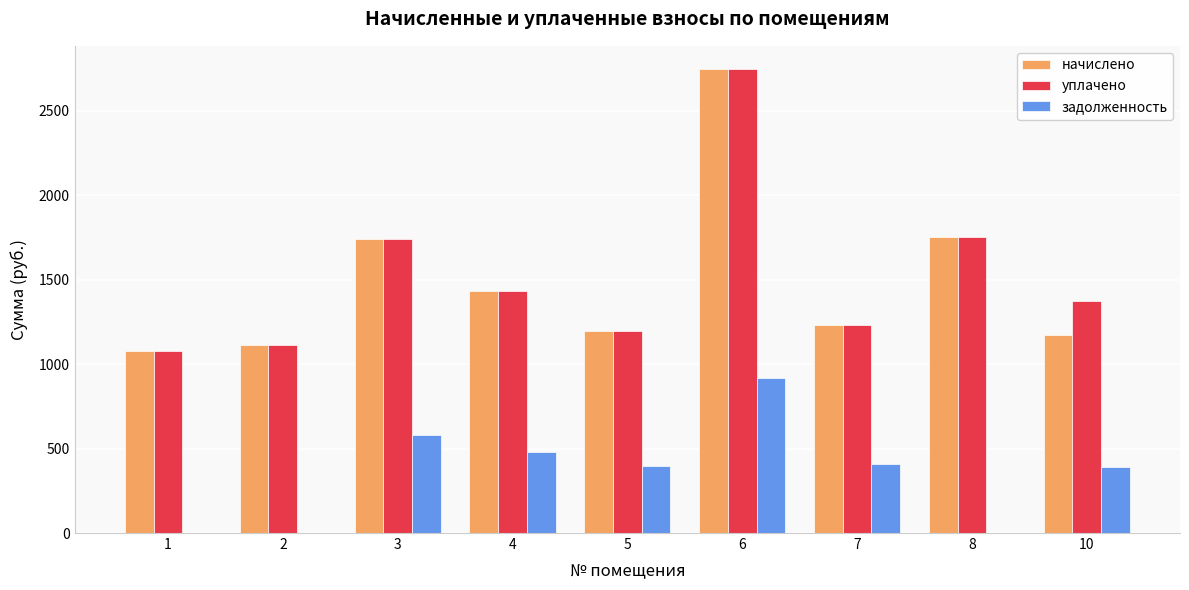

The value of начислено at 2 is 424.3. True or false?

False